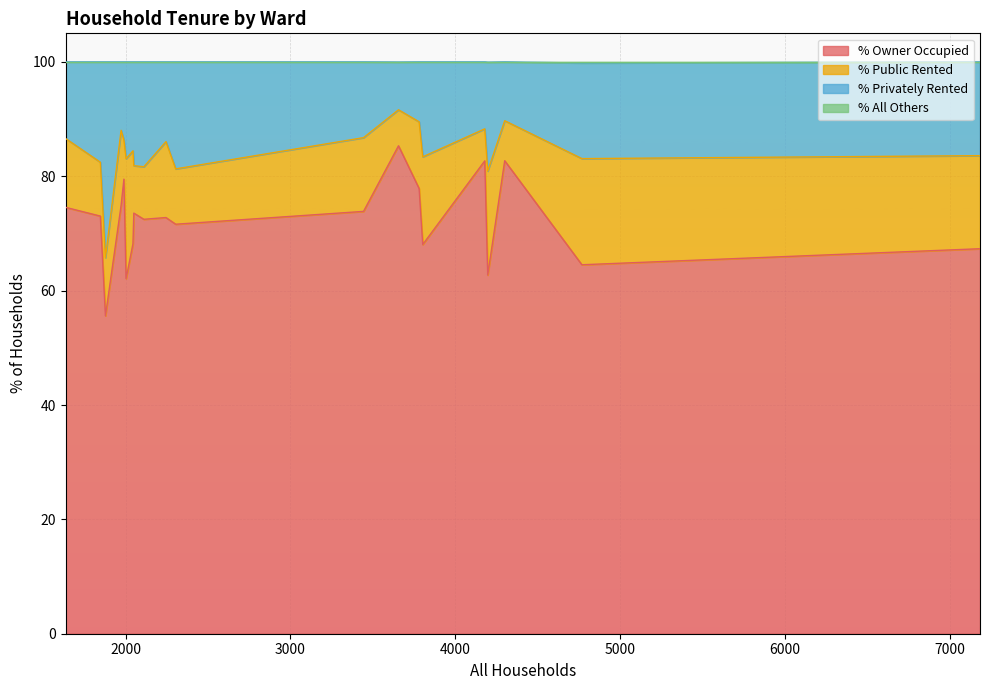

Is it true that % Public Rented equals 6.3 at Colehill and Wimborne Minster East Ward?

True